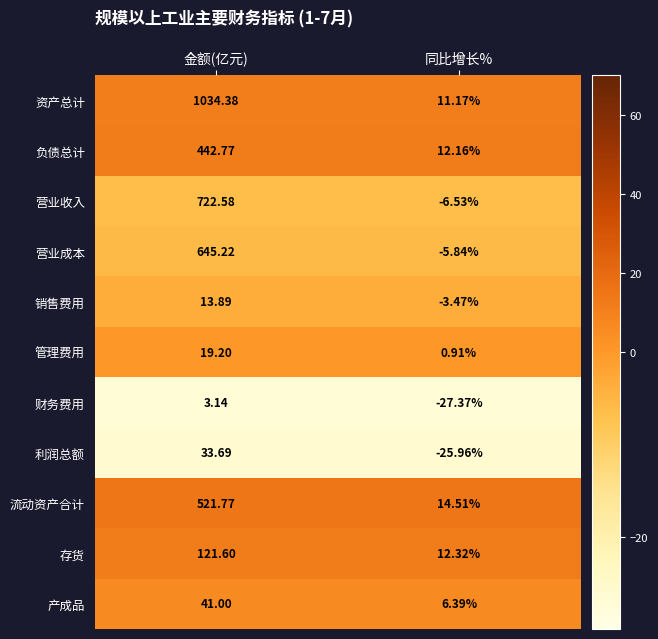

How many distinct data groups are displayed?

11